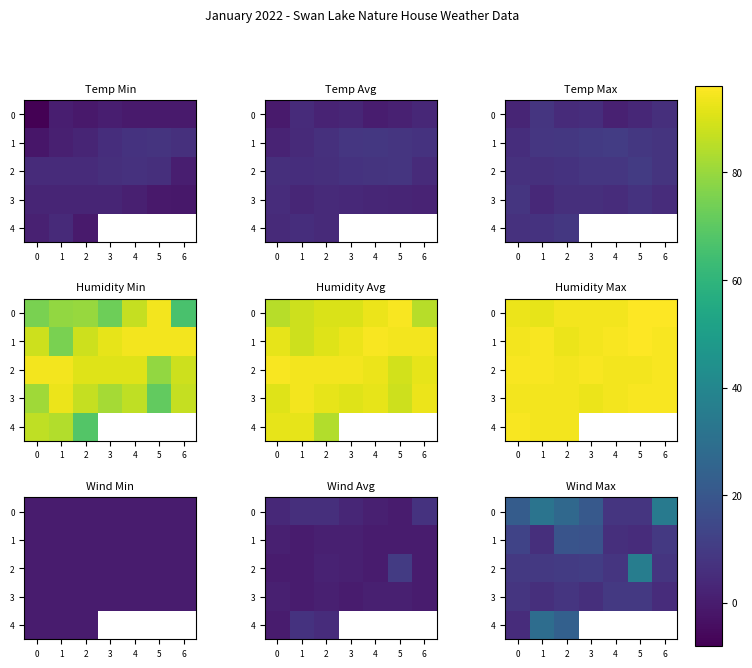

Which has a higher value, 5 or 4?

5